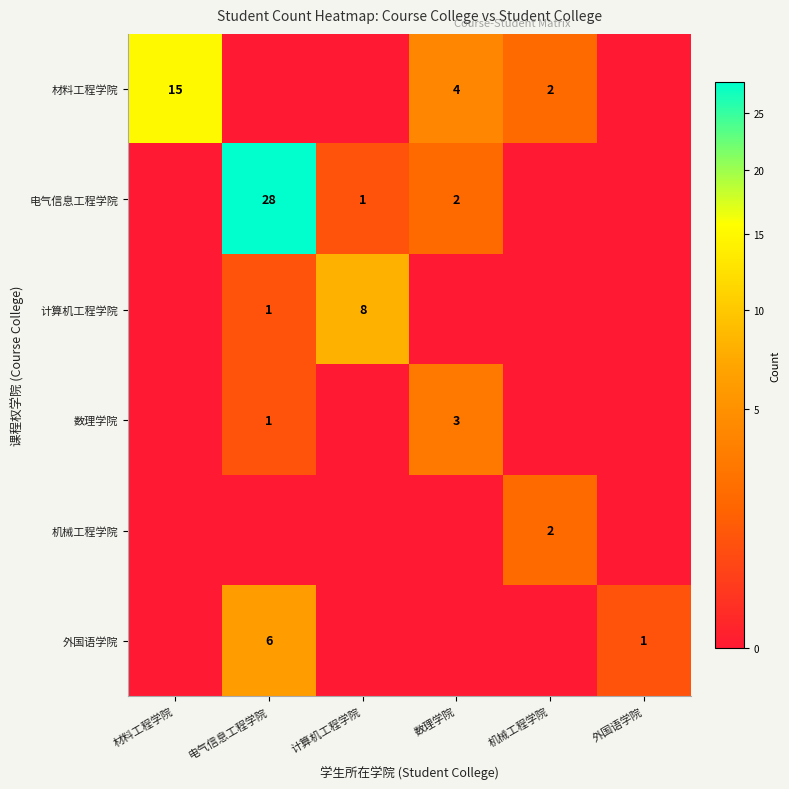

The value of 计算机工程学院 at 计算机工程学院 is 4. True or false?

False